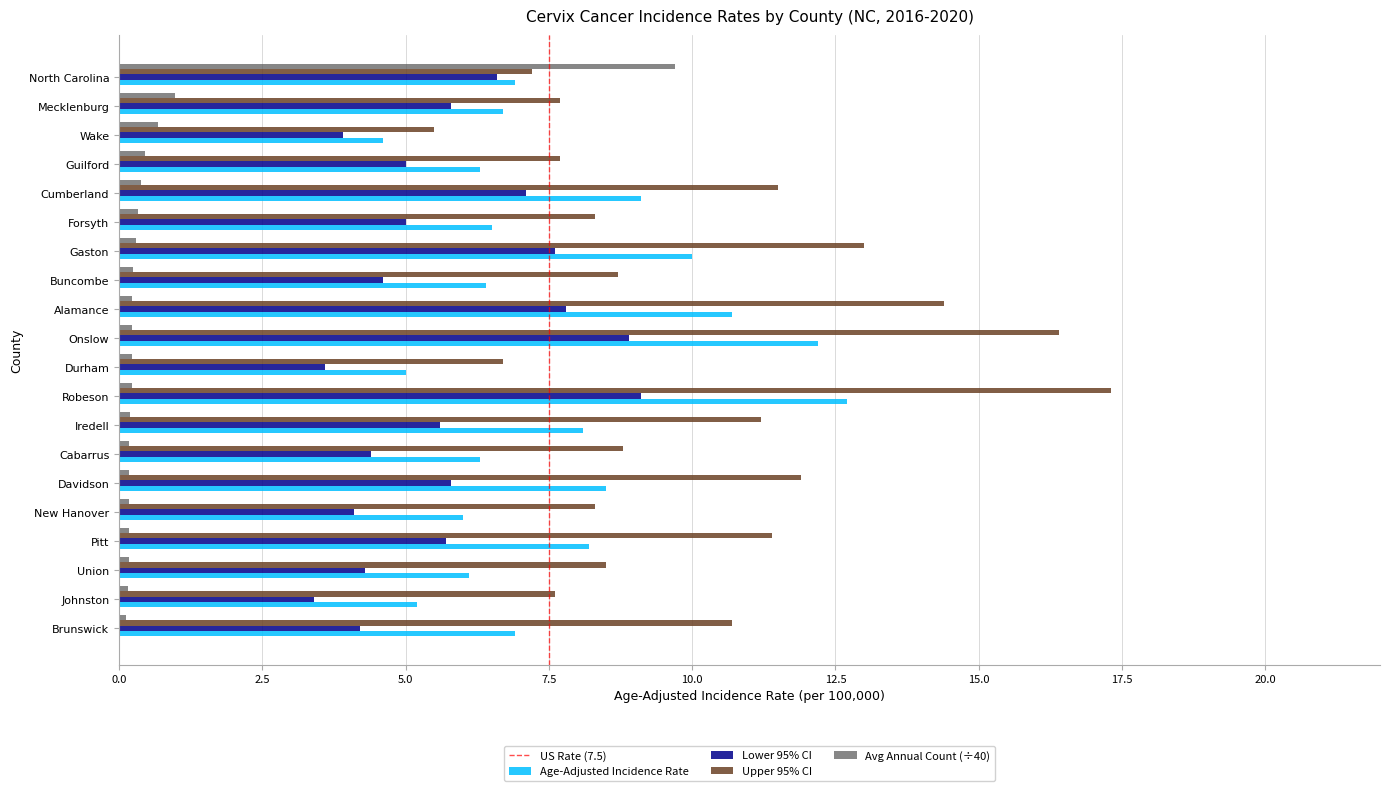

The value of Age-Adjusted Incidence Rate at Guilford is 6.3. True or false?

True